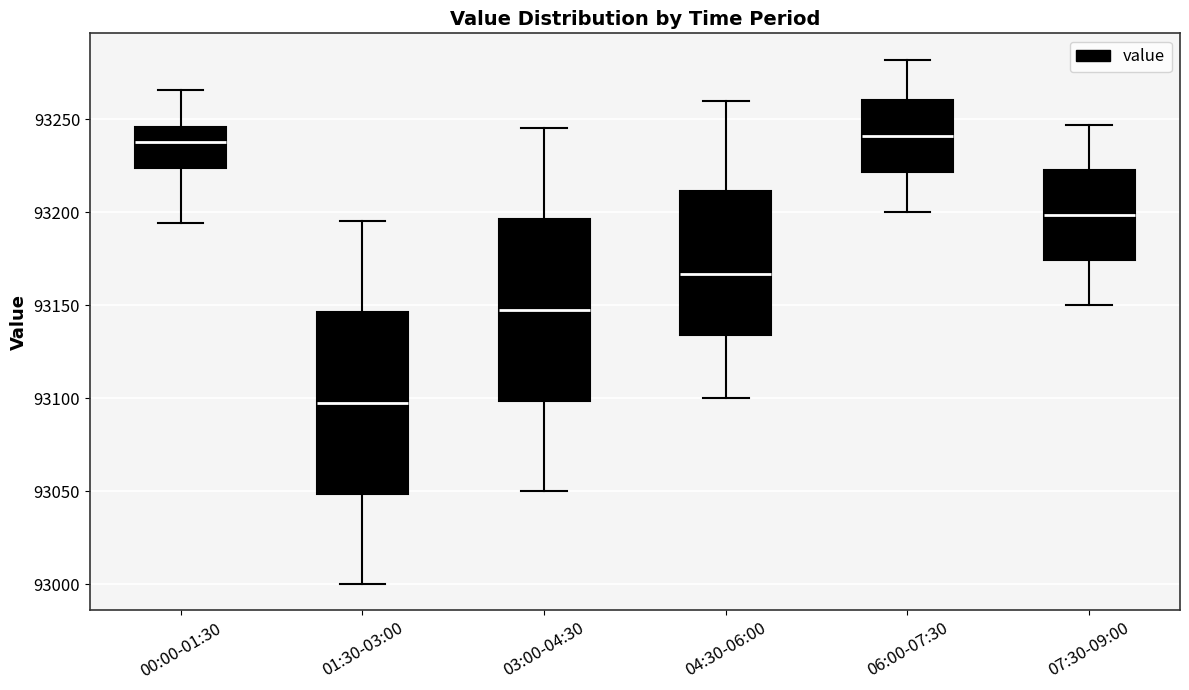

Reading left to right, transcribe this box plot: for each box, give where its median line is, the range the box spans, and where its two whiskers end, as read against the y-axis. The values are not printed on the chart, so give them approximately, as read against the axis.

00:00-01:30: median 93240, box 93225 to 93245, whiskers 93195 to 93265
01:30-03:00: median 93100, box 93050 to 93145, whiskers 93000 to 93195
03:00-04:30: median 93150, box 93100 to 93195, whiskers 93050 to 93245
04:30-06:00: median 93165, box 93135 to 93210, whiskers 93100 to 93260
06:00-07:30: median 93240, box 93220 to 93260, whiskers 93200 to 93280
07:30-09:00: median 93200, box 93175 to 93225, whiskers 93150 to 93245